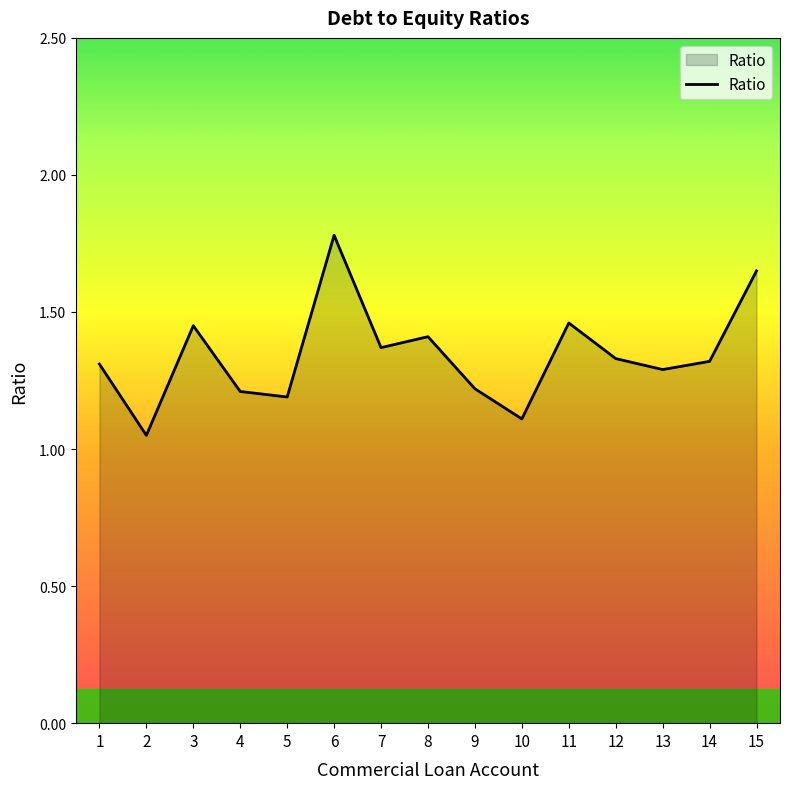

What is the difference between the maximum and minimum values?

0.7